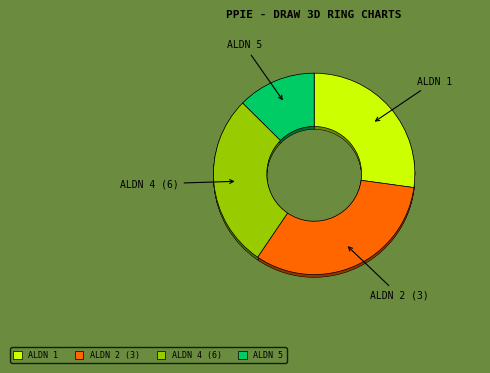

To the nearest percent, what portion does ALDN 2 (3) represent?

32%